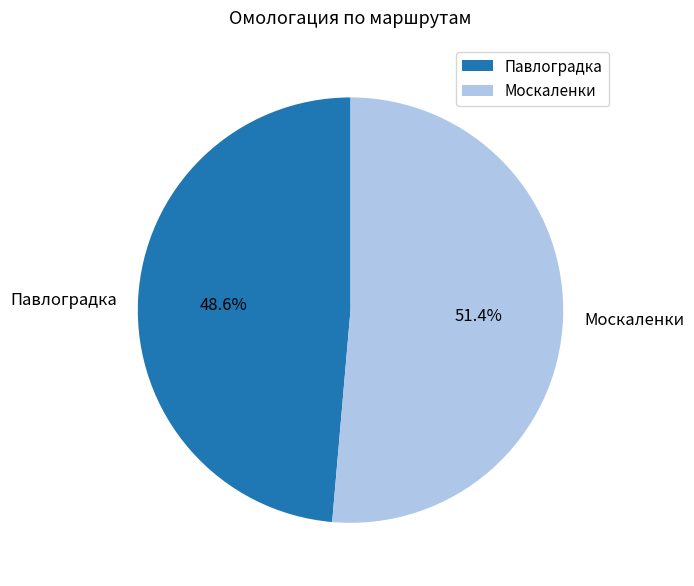

Which slice is the largest?

Москаленки